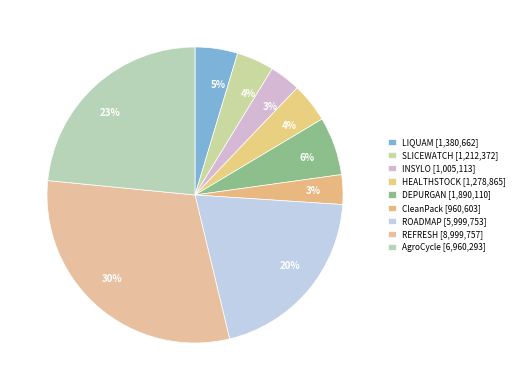

How many slices are in this pie chart?

9